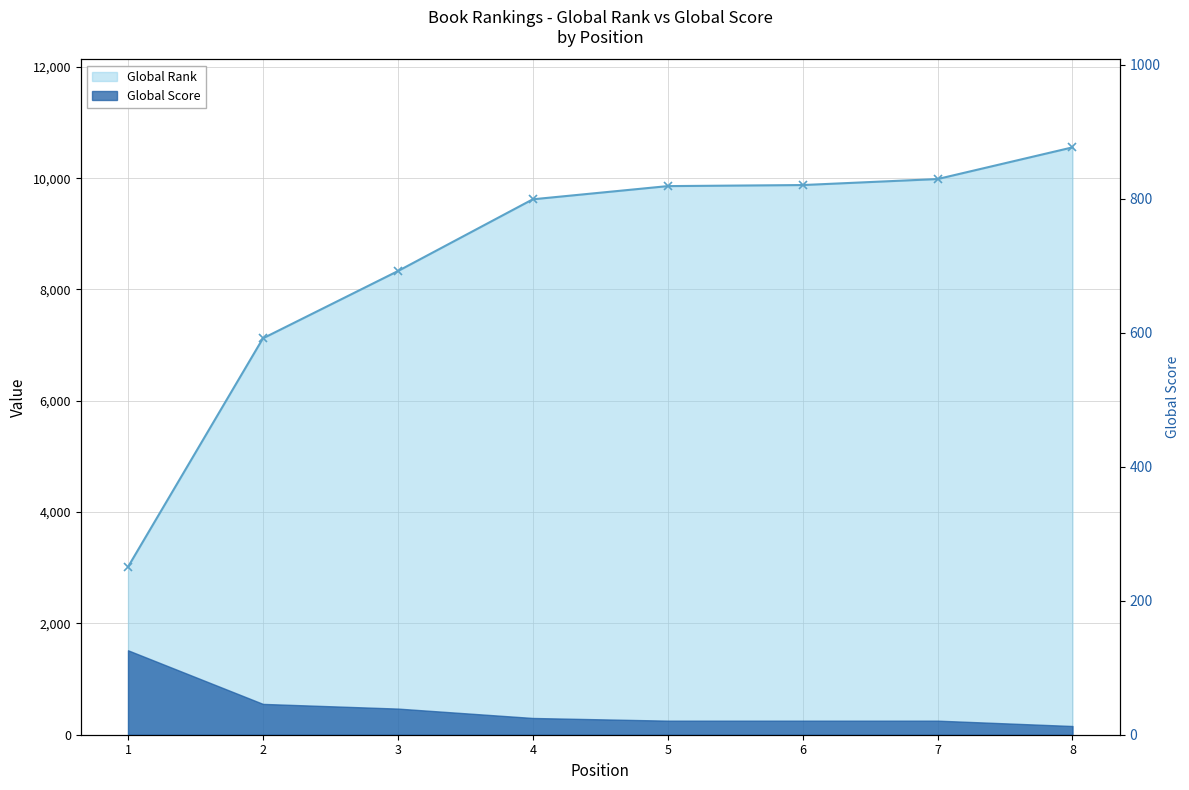

Rank the categories by value from lowest to highest.

1, 2, 3, 4, 5, 6, 7, 8